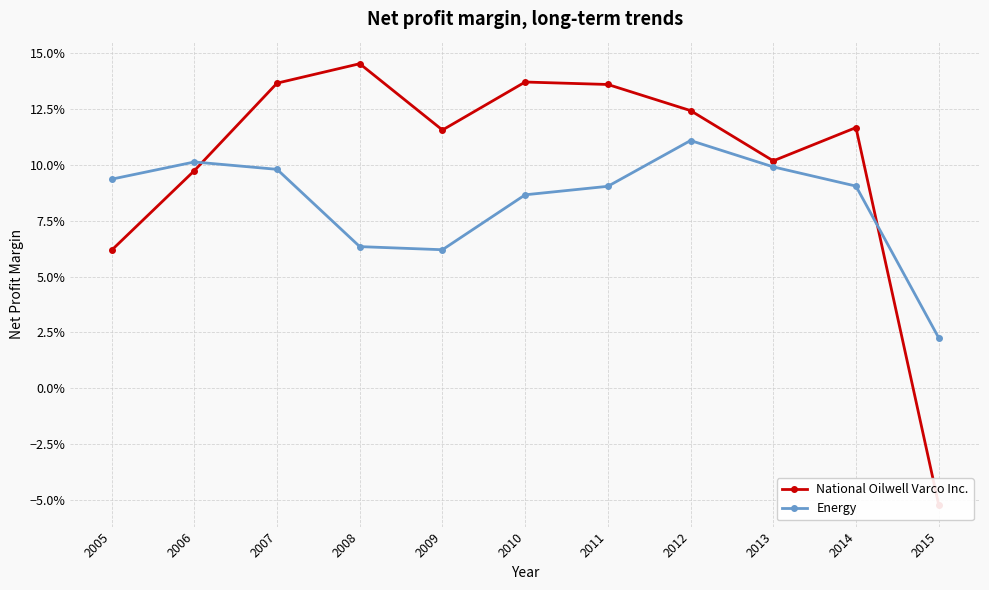

The value of National Oilwell Varco Inc. at 2007 is 0.1. True or false?

False